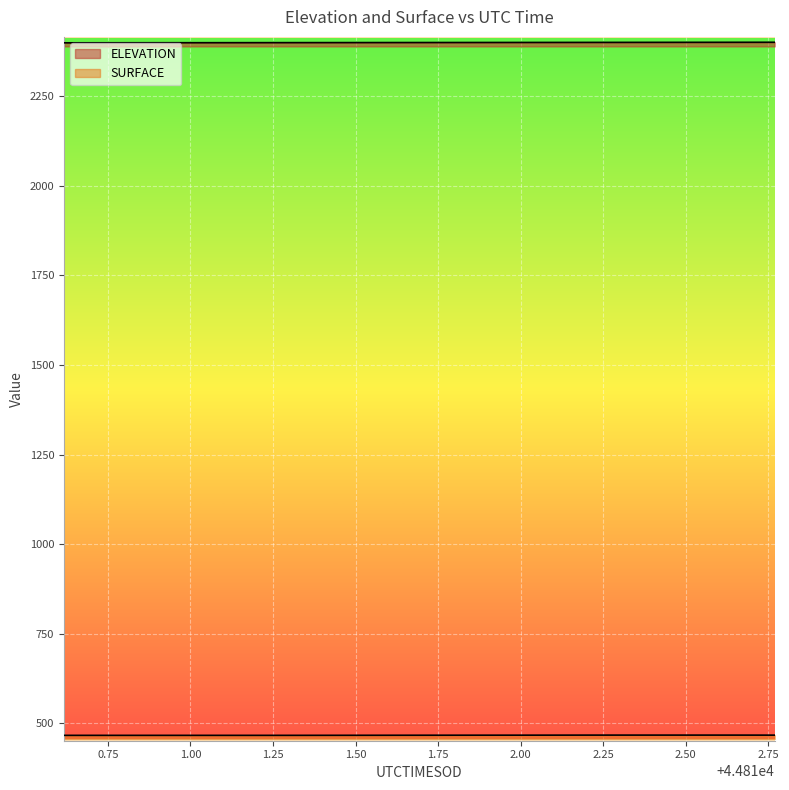

Is the value of ELEVATION at 44812.2027 greater than the value of SURFACE at 44811.2967?

Yes